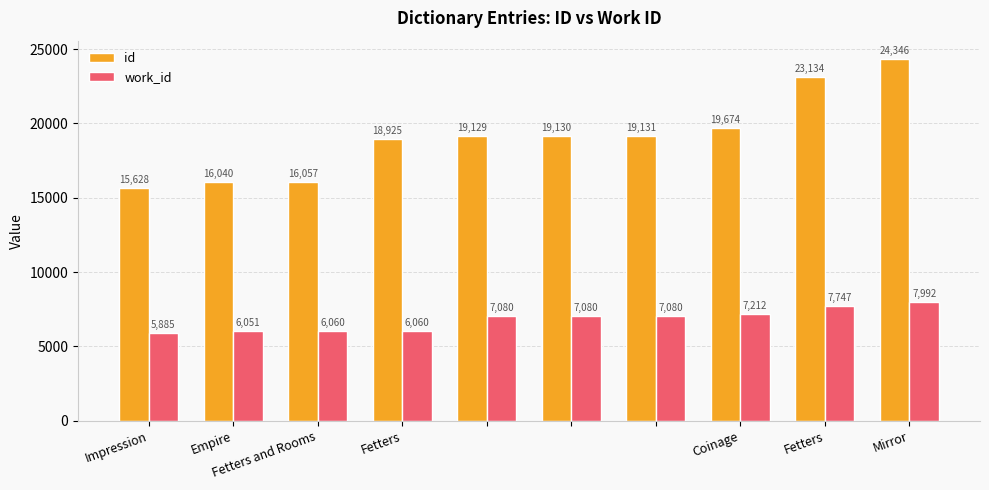

Which series has the largest range (max minus min)?

id